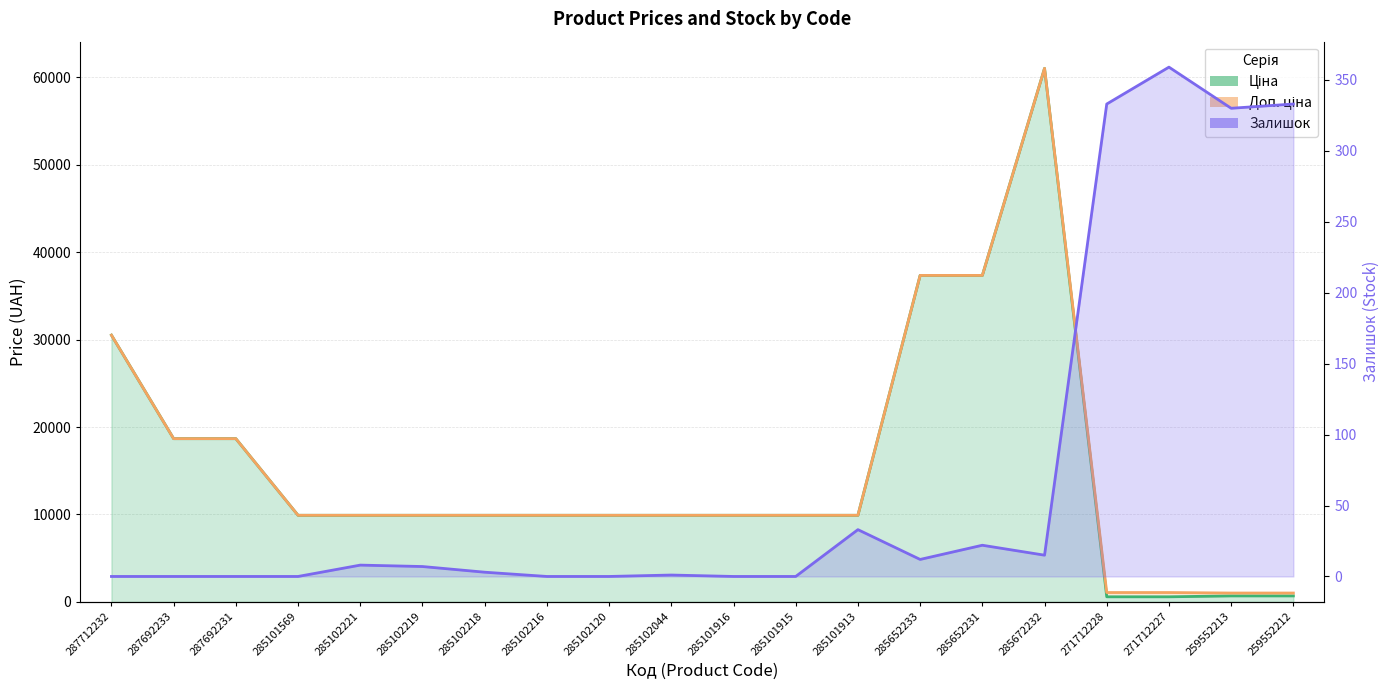

Reading left to right, extract all data points from this chart.

Ціна: 287712232=30512.3	287692233=18671.5	287692231=18671.5	285101569=9908.5	285102221=9908.5	285102219=9908.5	285102218=9908.5	285102216=9908.5	285102120=9908.5	285102044=9908.5	285101916=9908.5	285101915=9908.5	285101913=9908.5	285652233=37343.0	285652231=37343.0	285672232=61024.7	271712228=586.0	271712227=586.0	259552213=689.1	259552212=689.1
Доп. ціна: 287712232=30512.3	287692233=18671.5	287692231=18671.5	285101569=9908.5	285102221=9908.5	285102219=9908.5	285102218=9908.5	285102216=9908.5	285102120=9908.5	285102044=9908.5	285101916=9908.5	285101915=9908.5	285101913=9908.5	285652233=37343.0	285652231=37343.0	285672232=61024.7	271712228=1074.5	271712227=1074.5	259552213=1017.8	259552212=1017.8
Залишок: 287712232=0.0	287692233=0.0	287692231=0.0	285101569=0.0	285102221=8.0	285102219=7.0	285102218=3.0	285102216=0.0	285102120=0.0	285102044=1.0	285101916=0.0	285101915=0.0	285101913=33.0	285652233=12.0	285652231=22.0	285672232=15.0	271712228=333.0	271712227=359.0	259552213=330.0	259552212=333.0